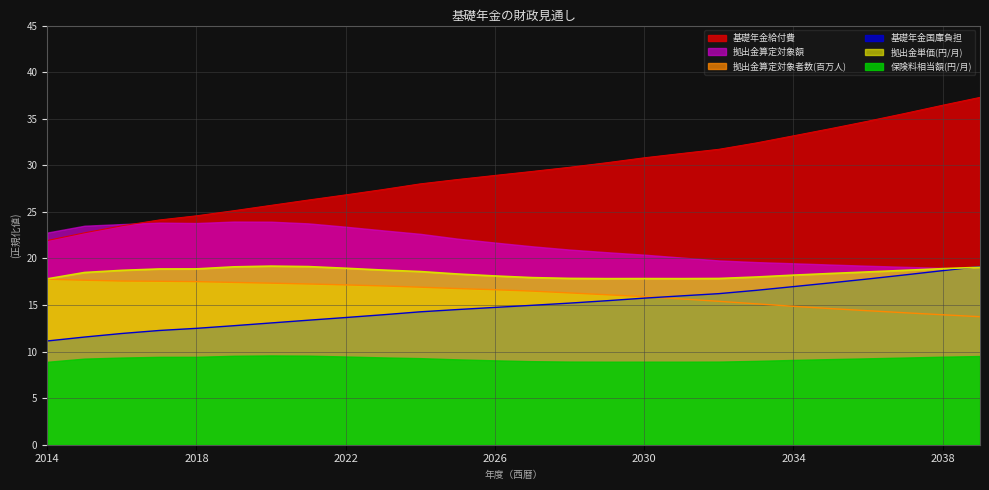

What are all the series names shown in the legend?

基礎年金給付費, 拠出金算定対象額, 拠出金算定対象者数(百万人), 基礎年金国庫負担, 拠出金単価(円/月), 保険料相当額(円/月)